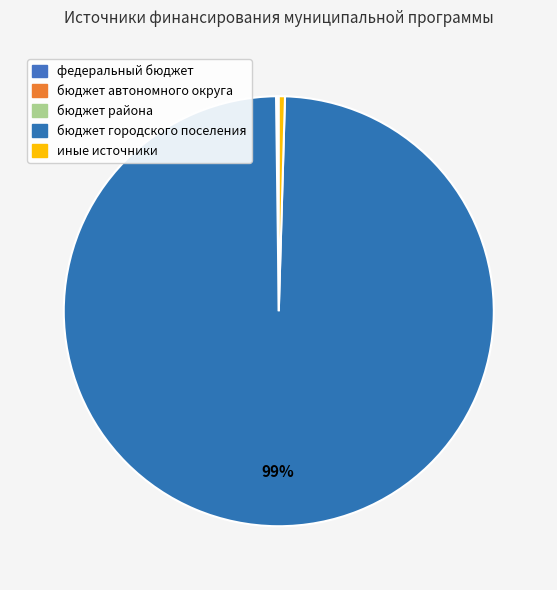

What portion of the pie excludes бюджет городского поселения?

0.7%